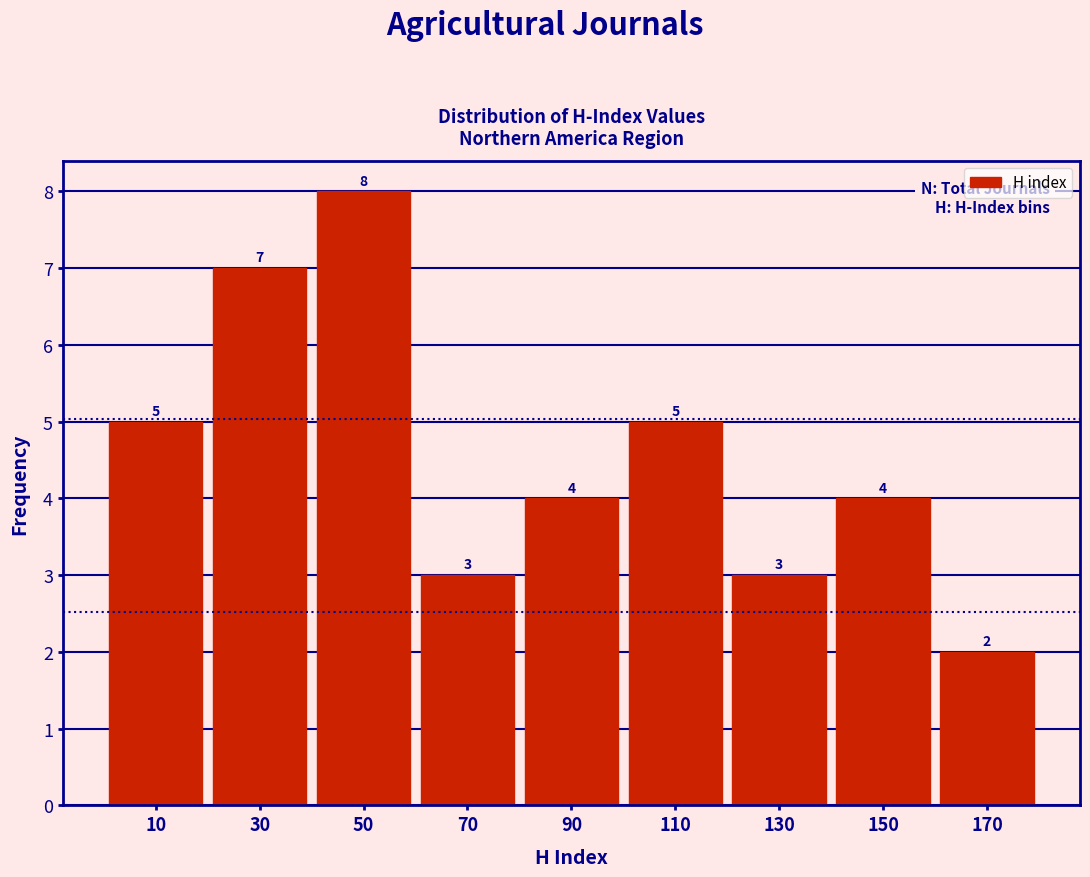

Reading left to right, transcribe this chart: for each bar, give the range it covers on the x-axis and its height.

0 to 20: 5
20 to 40: 7
40 to 60: 8
60 to 80: 3
80 to 100: 4
100 to 120: 5
120 to 140: 3
140 to 160: 4
160 to 180: 2